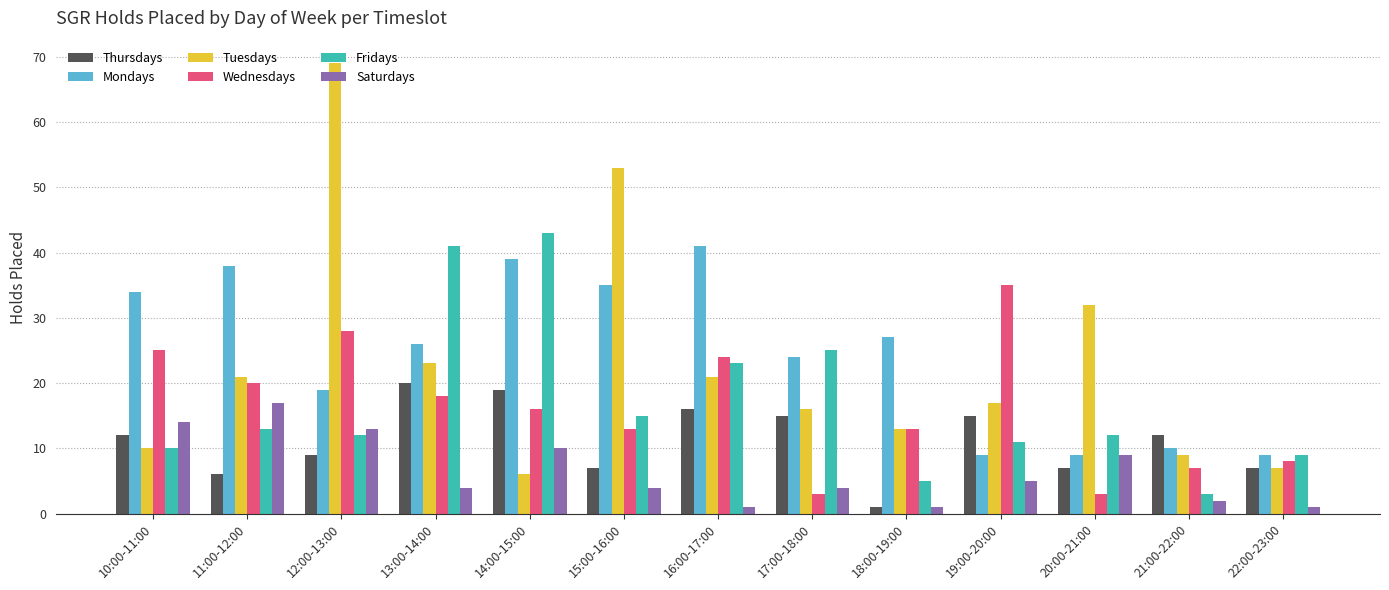

List the series in order of their peak value, highest first.

Tuesdays, Fridays, Mondays, Wednesdays, Thursdays, Saturdays